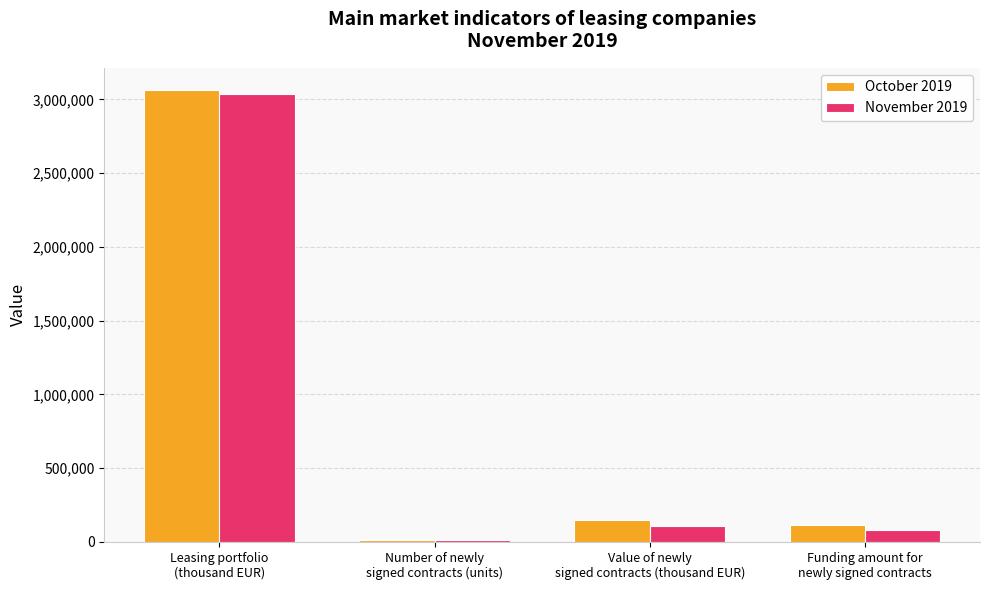

At which label does October 2019 reach its minimum?

Number of newly
signed contracts (units)